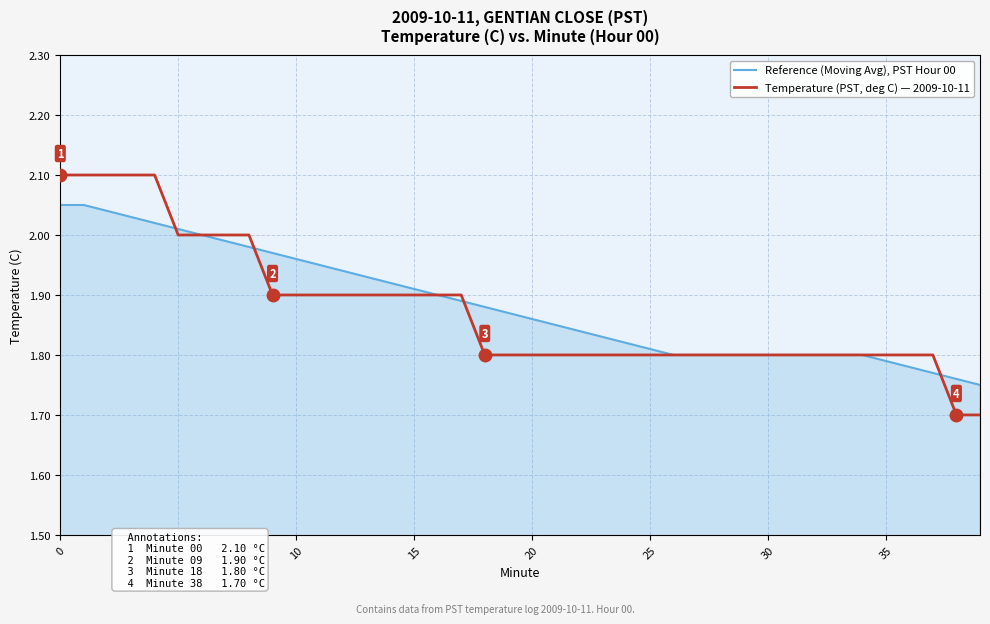

List the series in order of their overall mean, highest first.

Reference (Moving Avg), PST Hour 00, Temperature (PST, deg C) — 2009-10-11